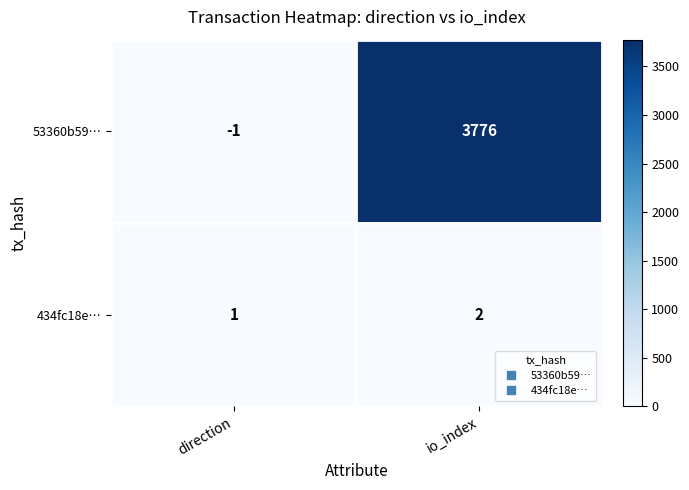

Reading right to left, what are all the values shown in this chart?

53360b59…: io_index=3776	direction=-1
434fc18e…: io_index=2	direction=1